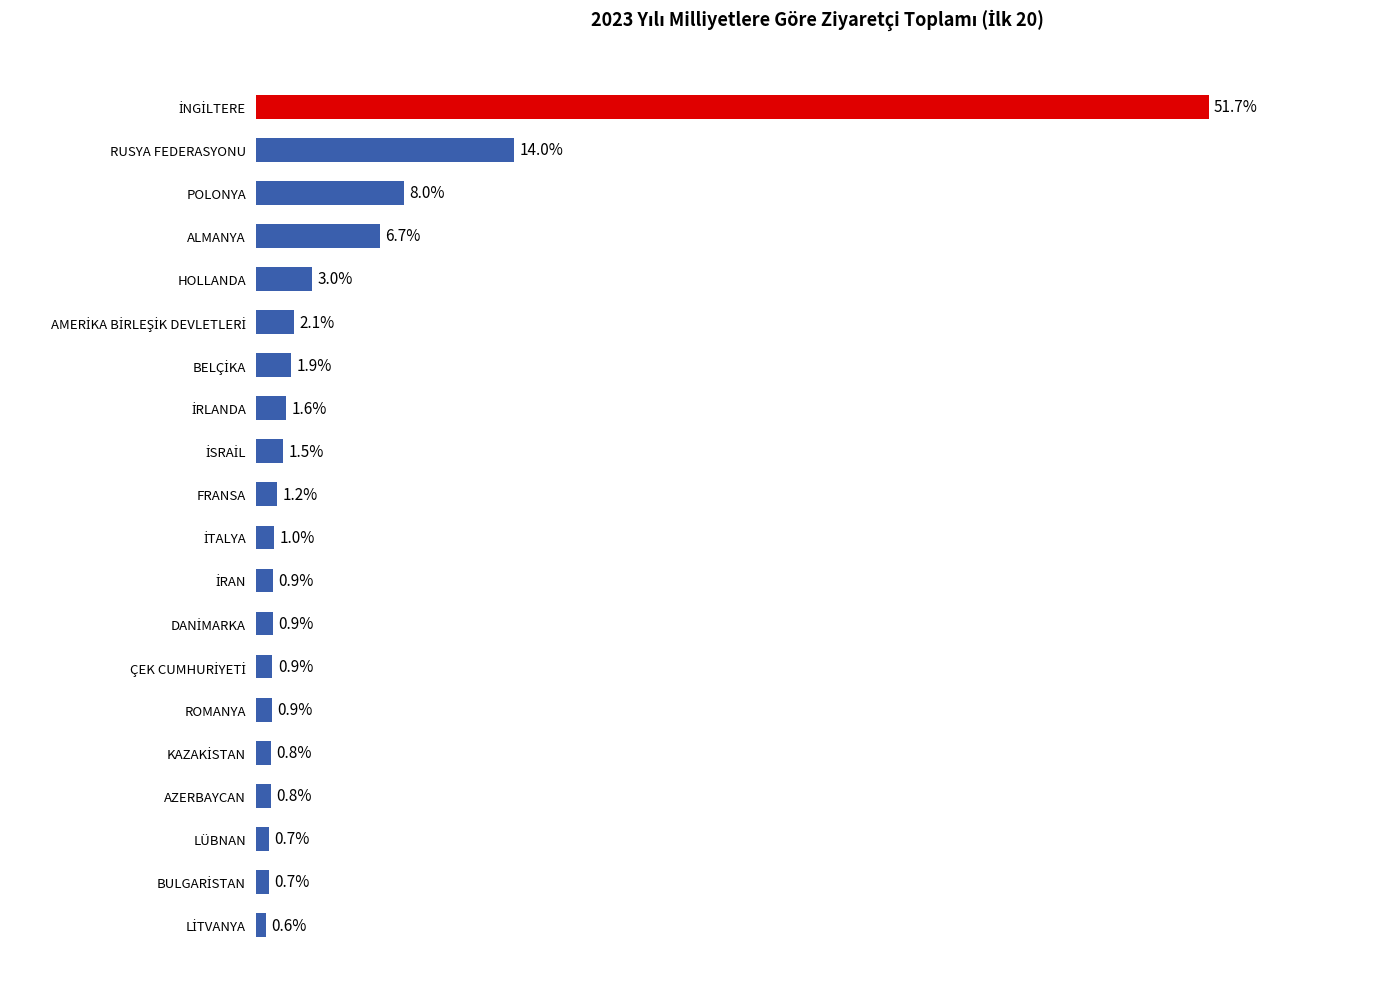

What is the label of the 6th bar from the bottom?

ROMANYA